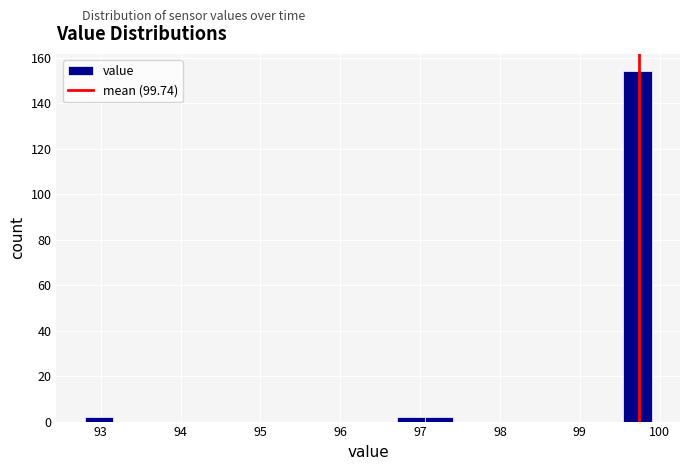

Read against the x-axis, roughly where is the centre of the tallest bar?

99.7